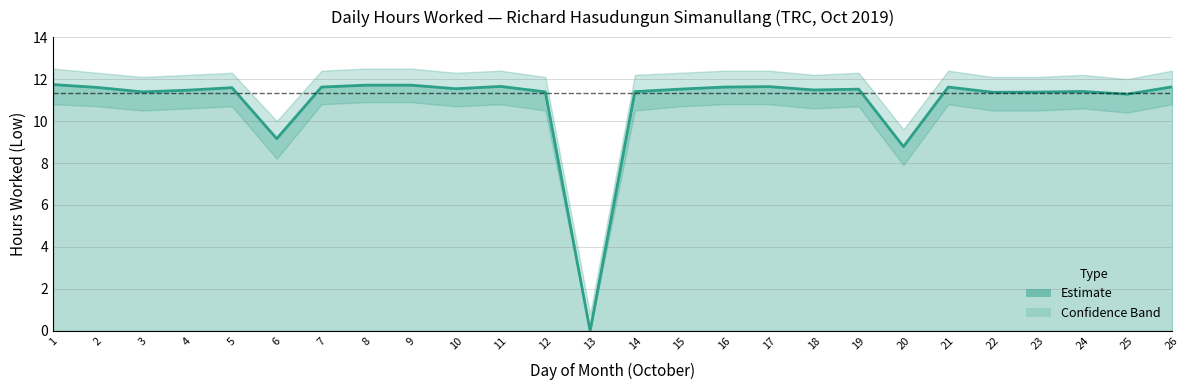

The Upper Bound series shows 12.4 at 11. True or false?

True